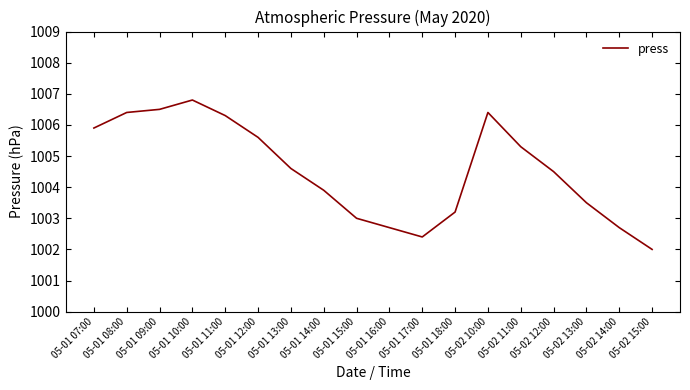

What is the change in value from 05-01 16:00 to 05-02 11:00?

+2.6